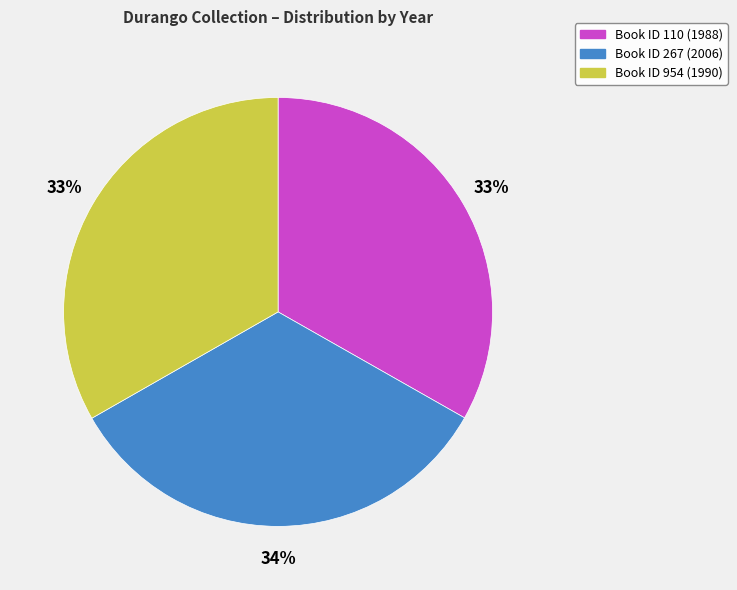

Is there a majority slice in this chart?

No